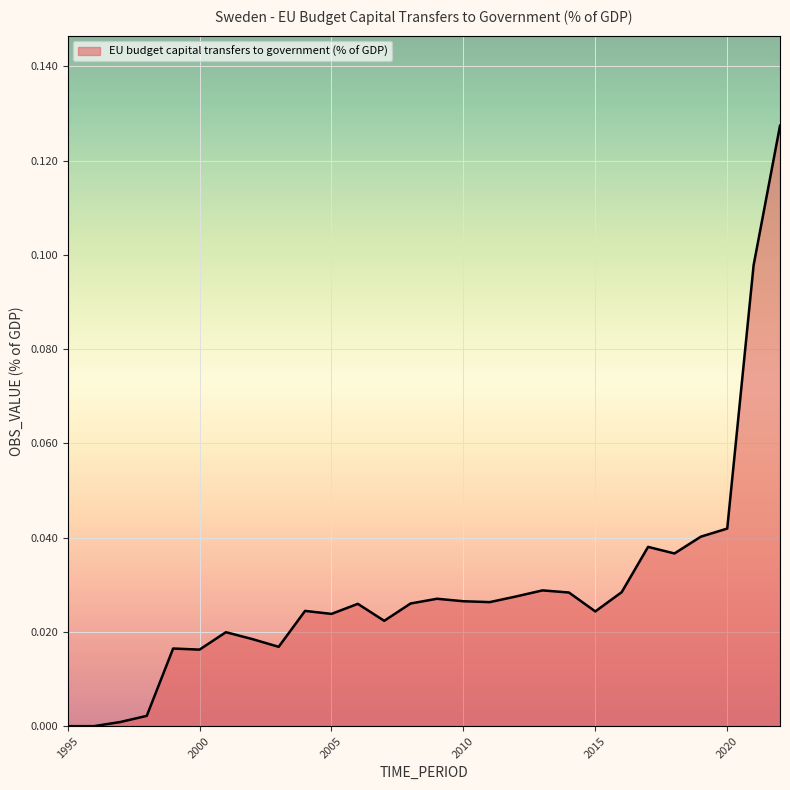

How many lines are shown in the chart?

1